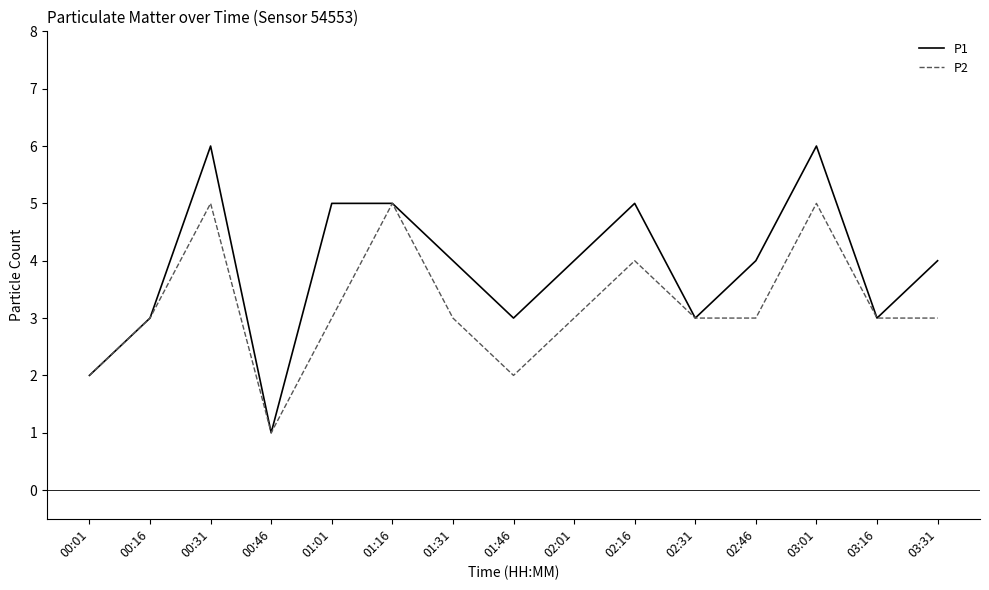

Count the number of data series in this chart.

2